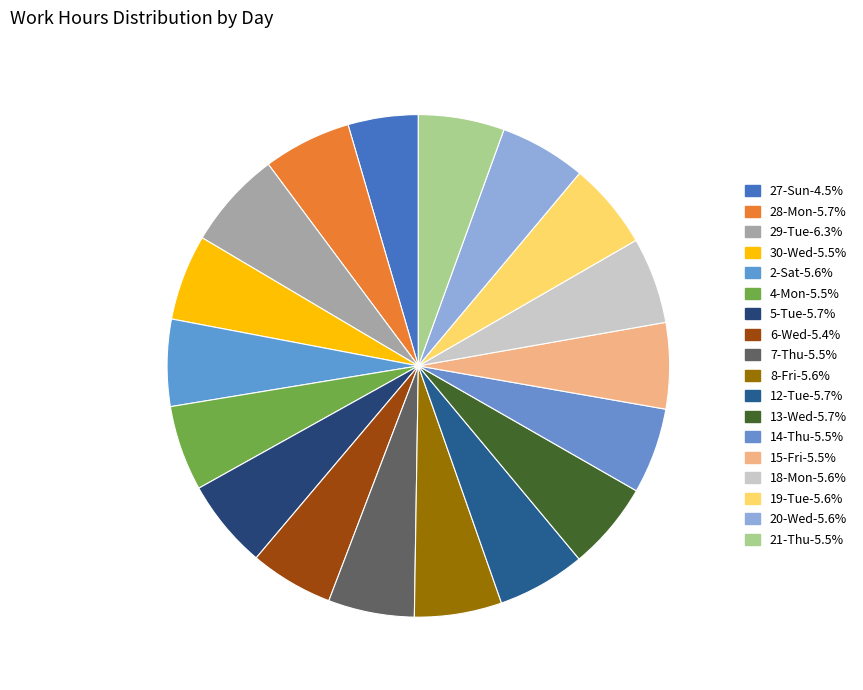

Approximately how many times larger is the value at 13-Wed compared to 2-Sat?

1.0